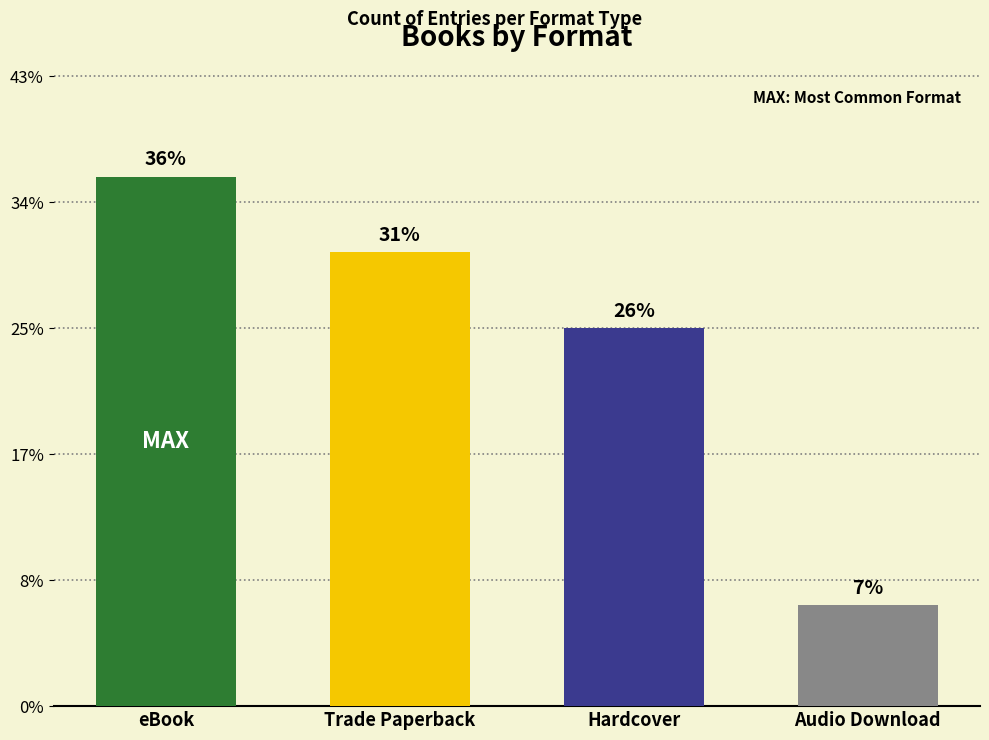

Rank the categories by value from highest to lowest.

eBook, Trade Paperback, Hardcover, Audio Download